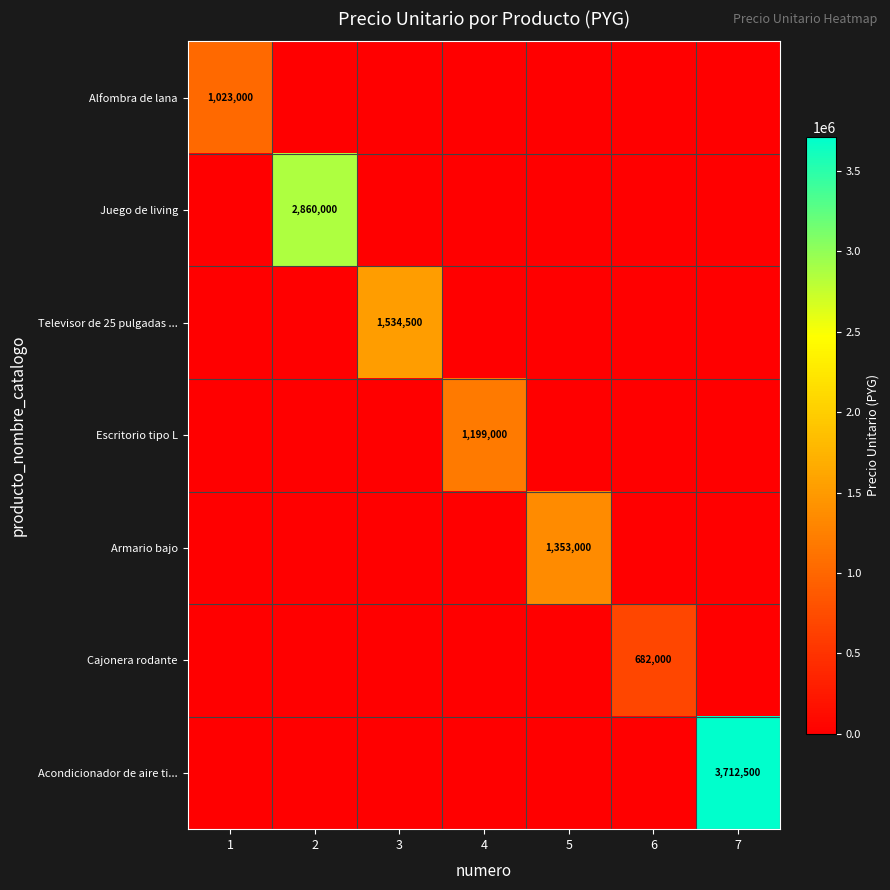

True or false: Armario bajo has a value of 755240 at 5.

False